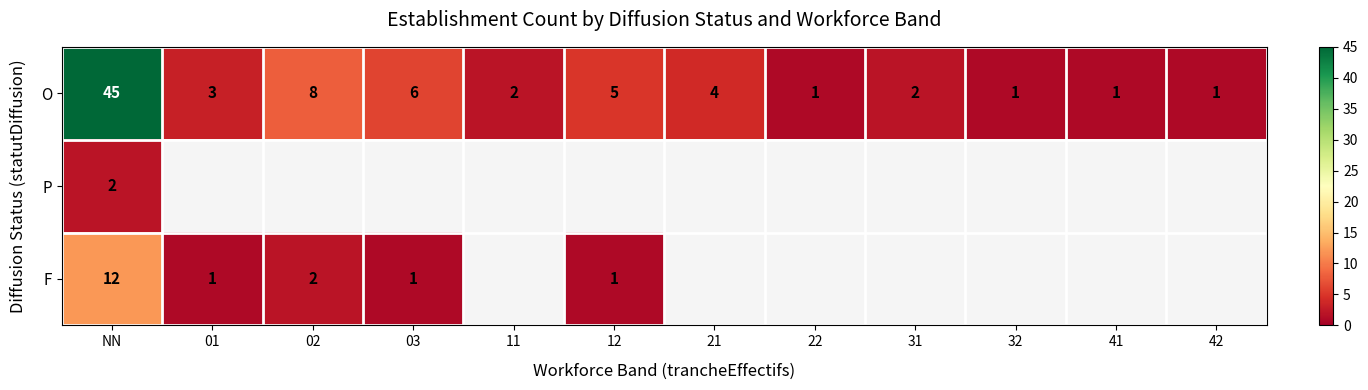

Is it true that O equals 5 at 12?

True